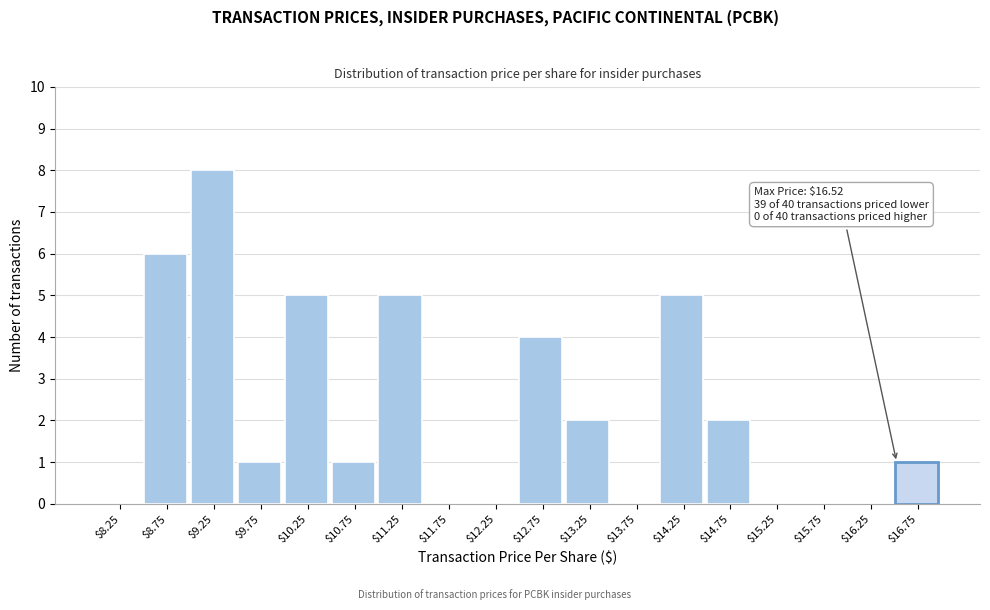

Over which range of the x-axis is the bar tallest?

9.0 to 9.5